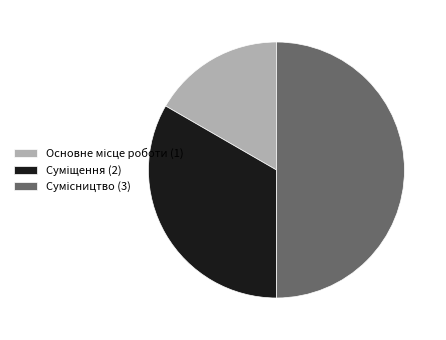

How many segments does this pie chart have?

3